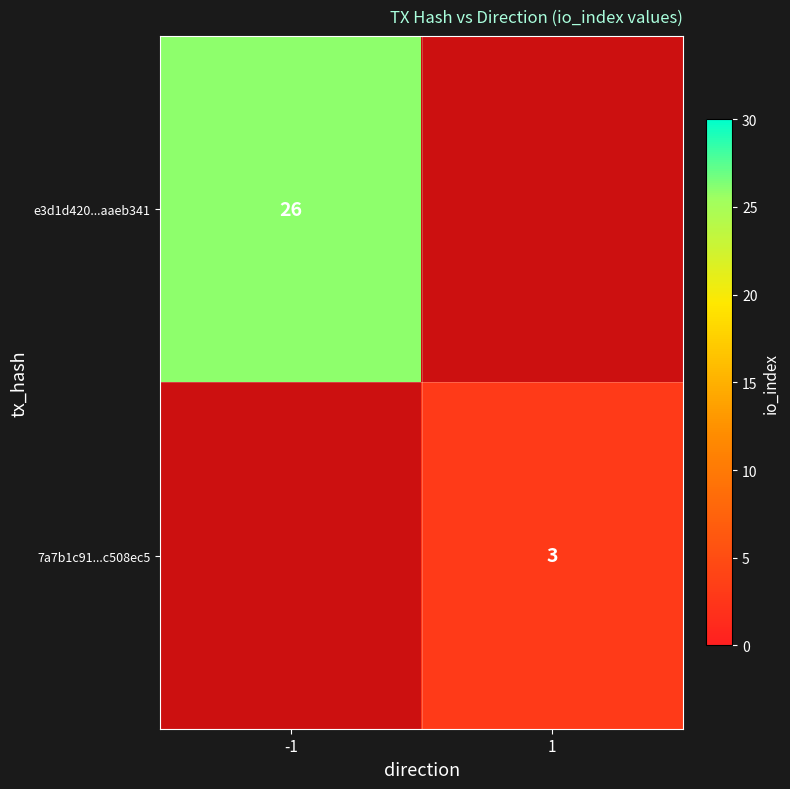

True or false: e3d1d420...aaeb341 has a value of 26 at -1.

True